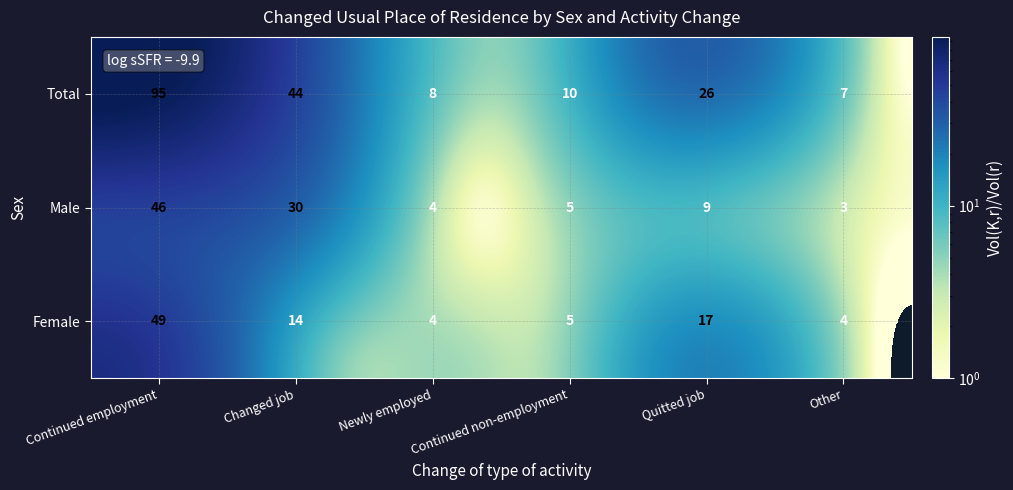

At which category is the sum across all series the highest?

Continued employment